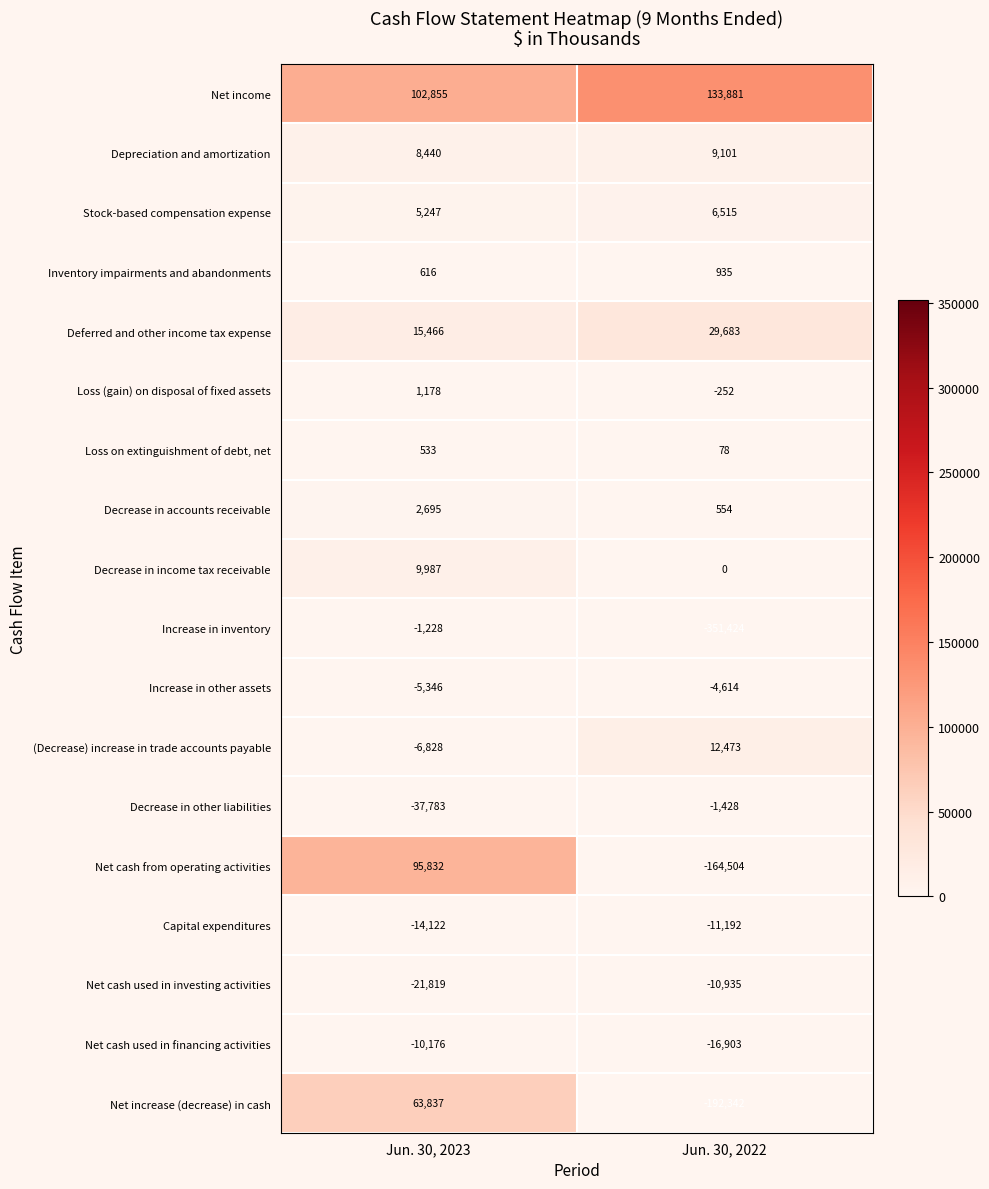

At which label is Increase in inventory closest to -176326?

Jun. 30, 2023